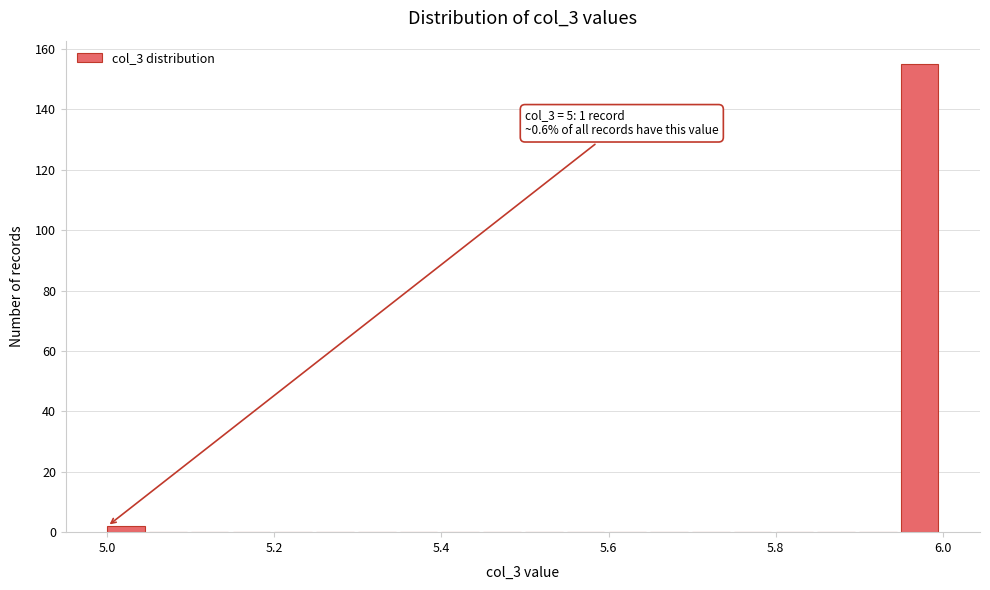

Around what value on the x-axis is the tallest bar? Give the approximate position of its centre, as read against the axis.

5.98